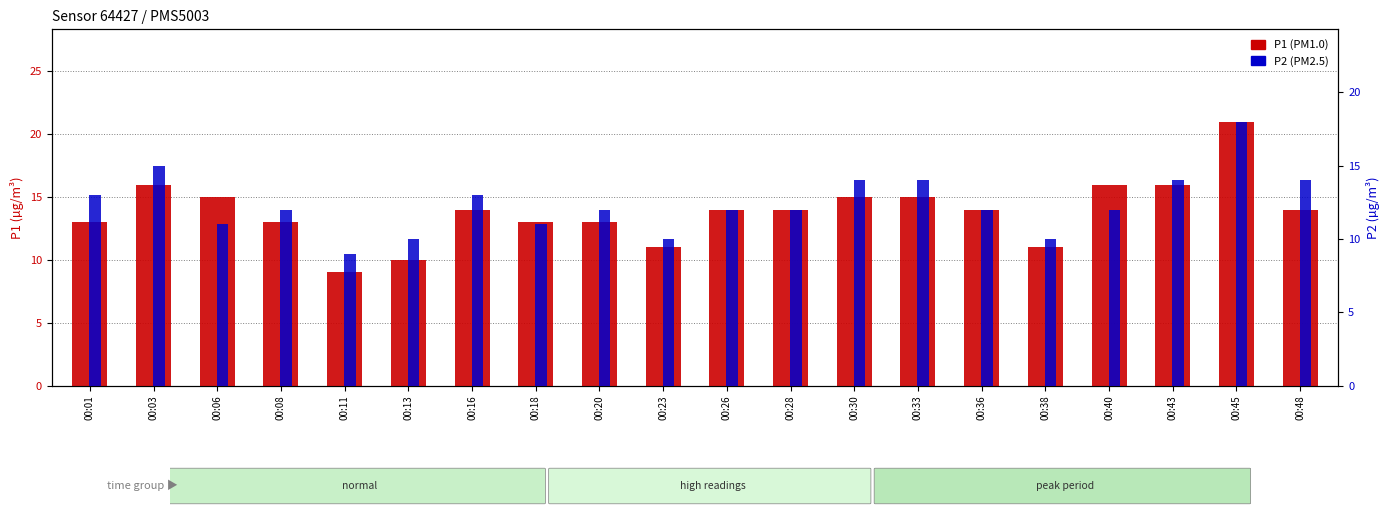

Count the P2 percentile rank values in the range 11 to 14.

14